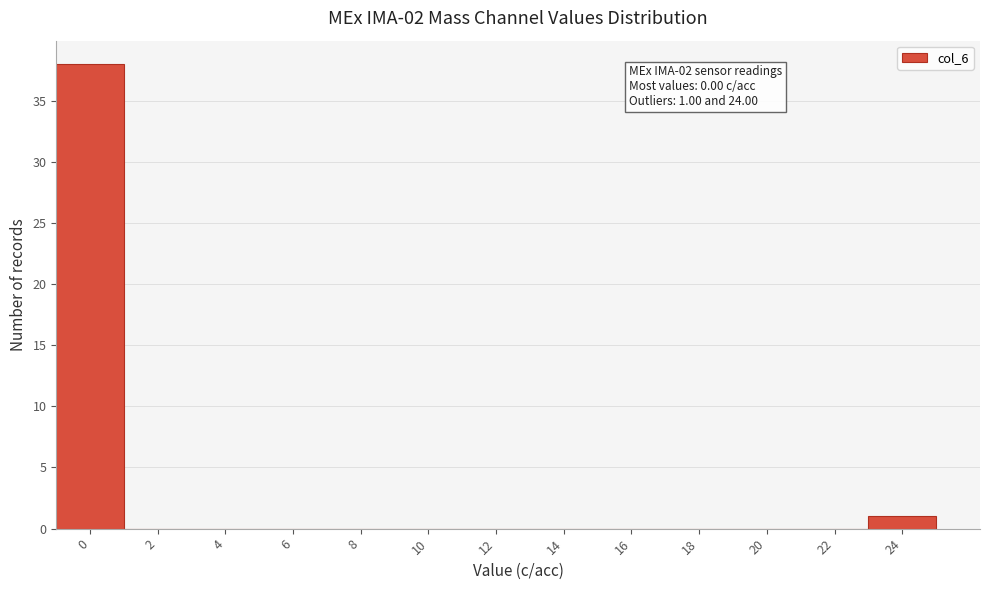

Reading left to right, extract all data points from this chart.

0=38	2=0	4=0	6=0	8=0	10=0	12=0	14=0	16=0	18=0	20=0	22=0	24=1